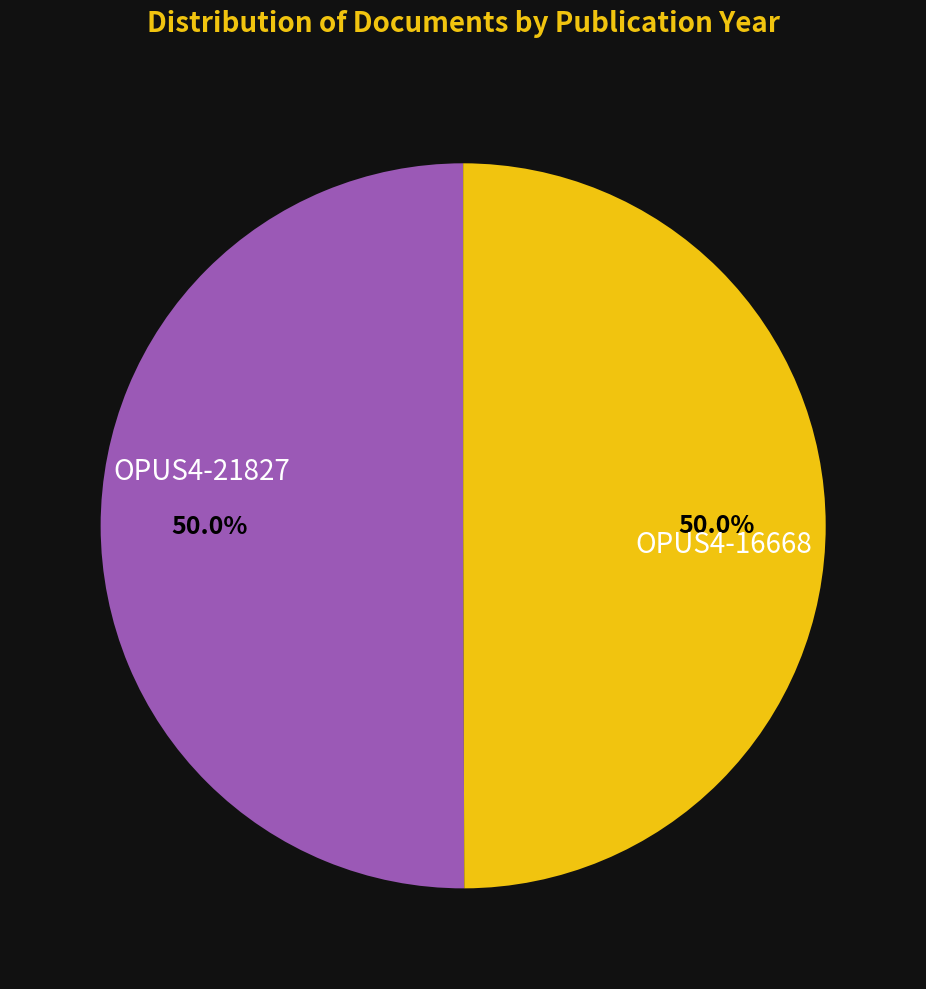

How many slices are in this pie chart?

2